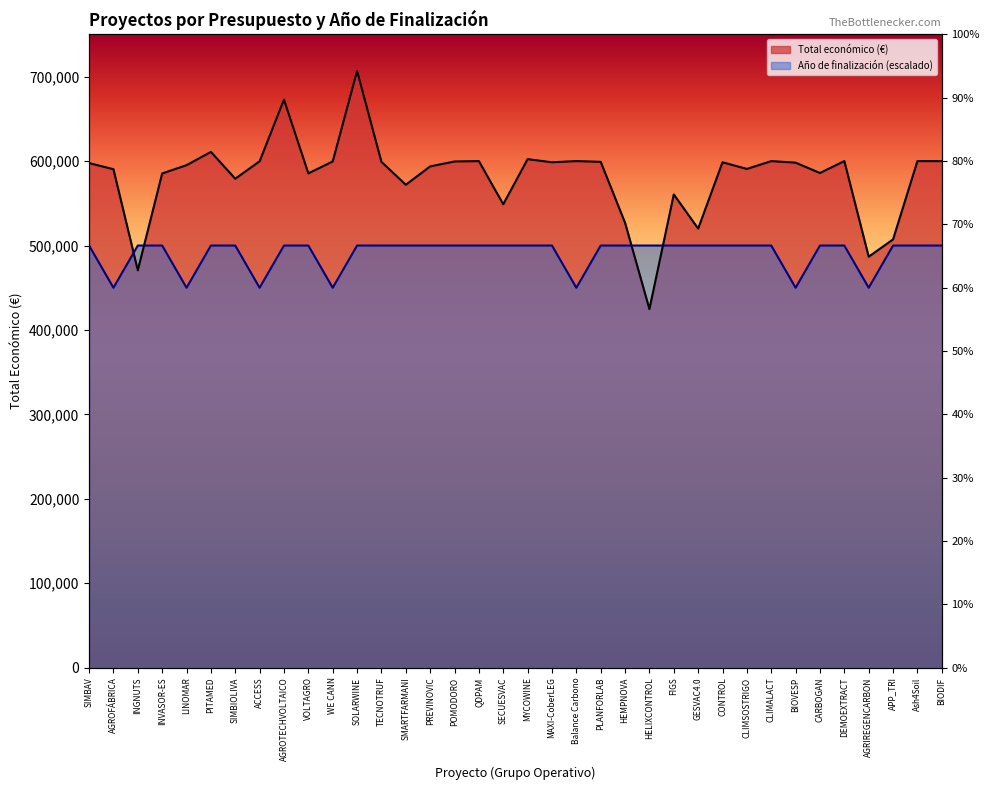

True or false: Año de finalización and Total económico (€) cross at least once.

True